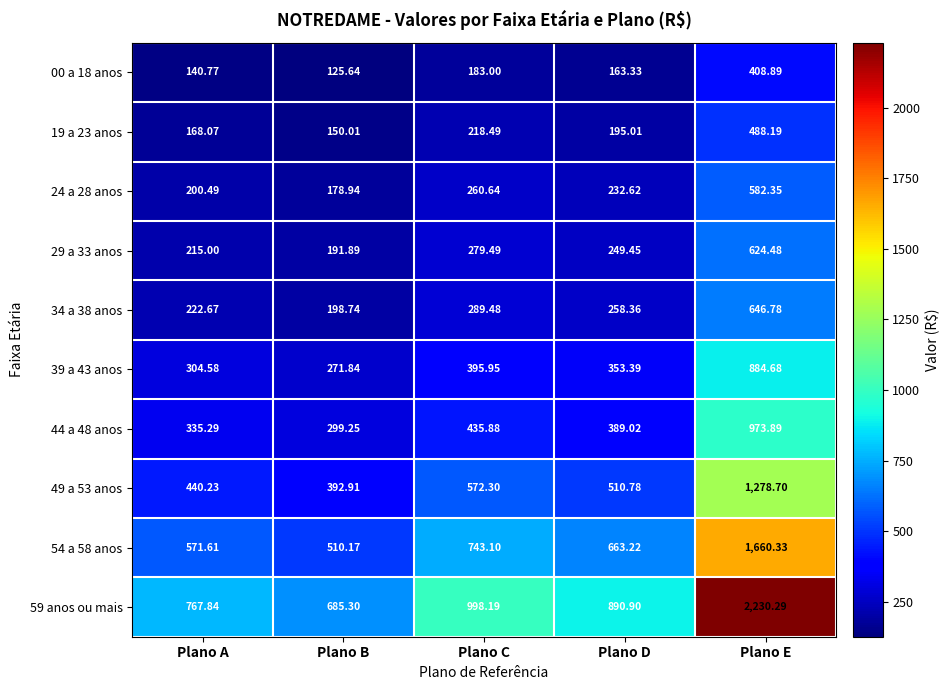

Is the value of 44 a 48 anos at Plano D greater than the value of 49 a 53 anos at Plano C?

No